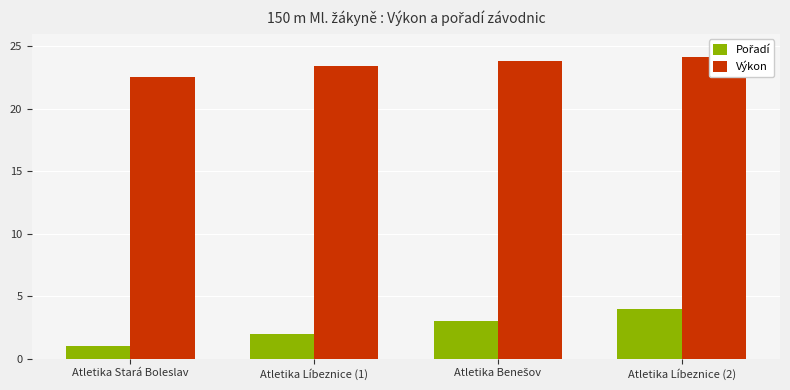

Which series has the largest range (max minus min)?

Pořadí